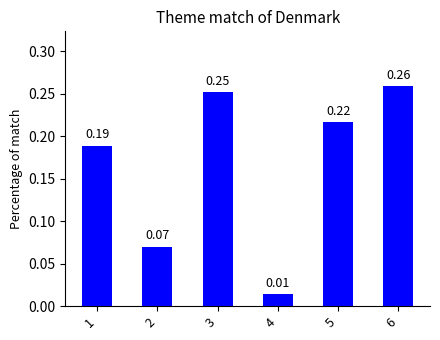

Rank the categories by value from highest to lowest.

6, 3, 5, 1, 2, 4